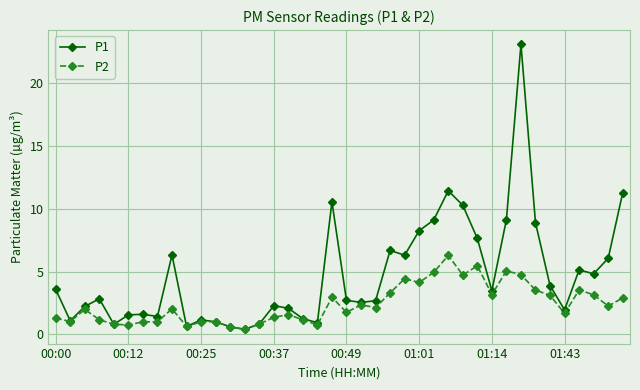

Which series has the largest total across all categories?

P1